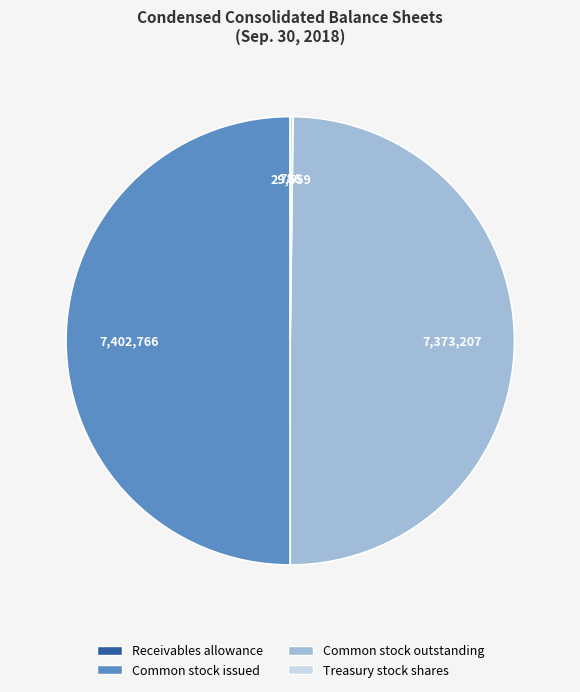

Approximately how many times larger is the value at Common stock issued compared to Common stock outstanding?

1.0